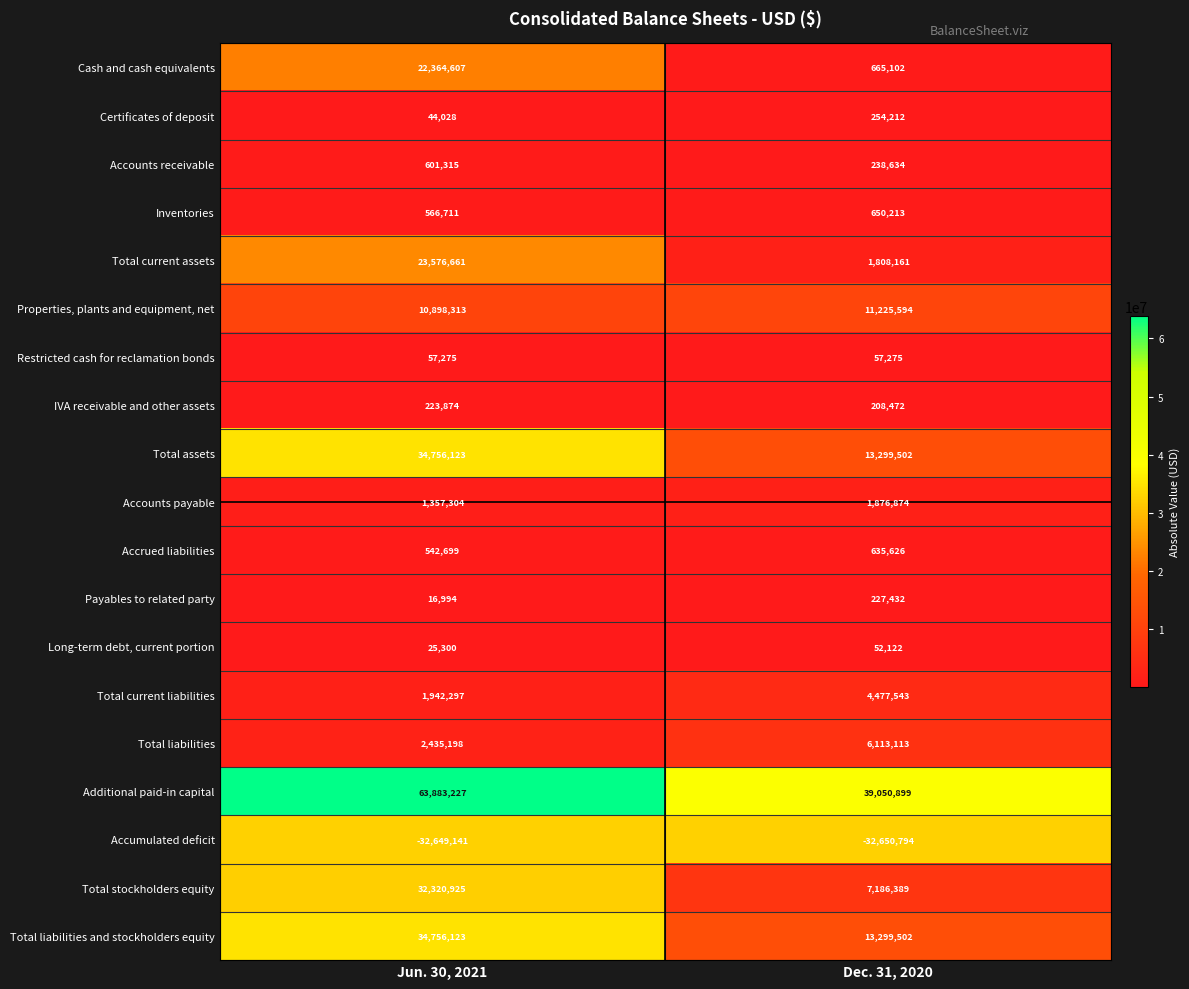

What is the smallest value displayed?

-32650794